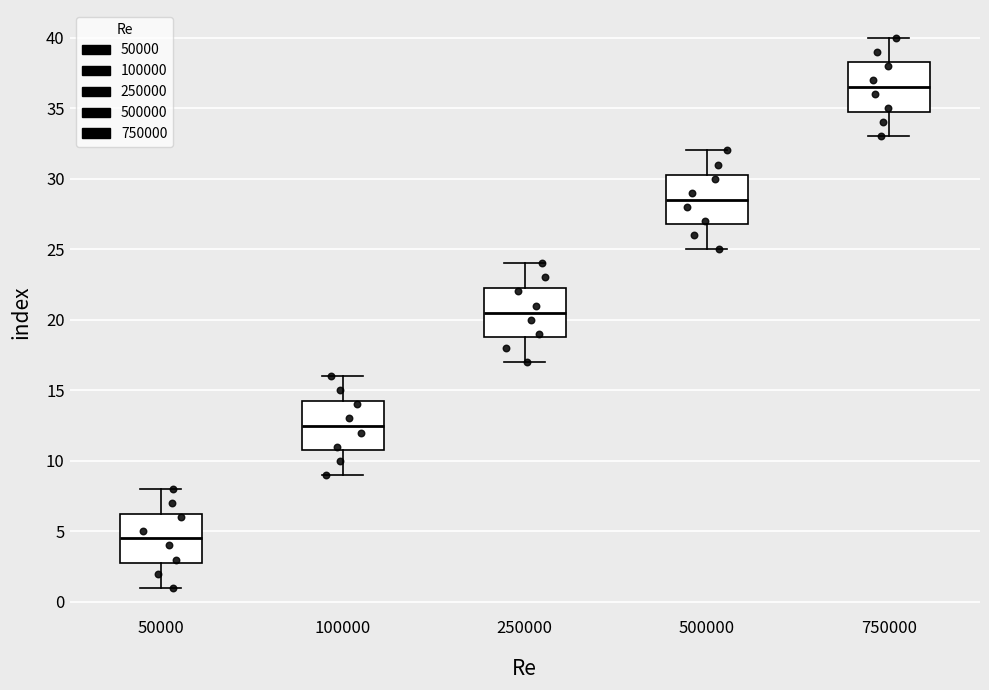

Reading left to right, read every box against the y-axis: the position of its median line, the range the box covers, and the ends of its whiskers. The values are not printed on the chart, so give them approximately, as read against the axis.

50000: median 4.5, box 3.0 to 6.5, whiskers 1.0 to 8.0
100000: median 12.5, box 11.0 to 14.5, whiskers 9.0 to 16.0
250000: median 20.5, box 19.0 to 22.5, whiskers 17.0 to 24.0
500000: median 28.5, box 27.0 to 30.5, whiskers 25.0 to 32.0
750000: median 36.5, box 35.0 to 38.5, whiskers 33.0 to 40.0